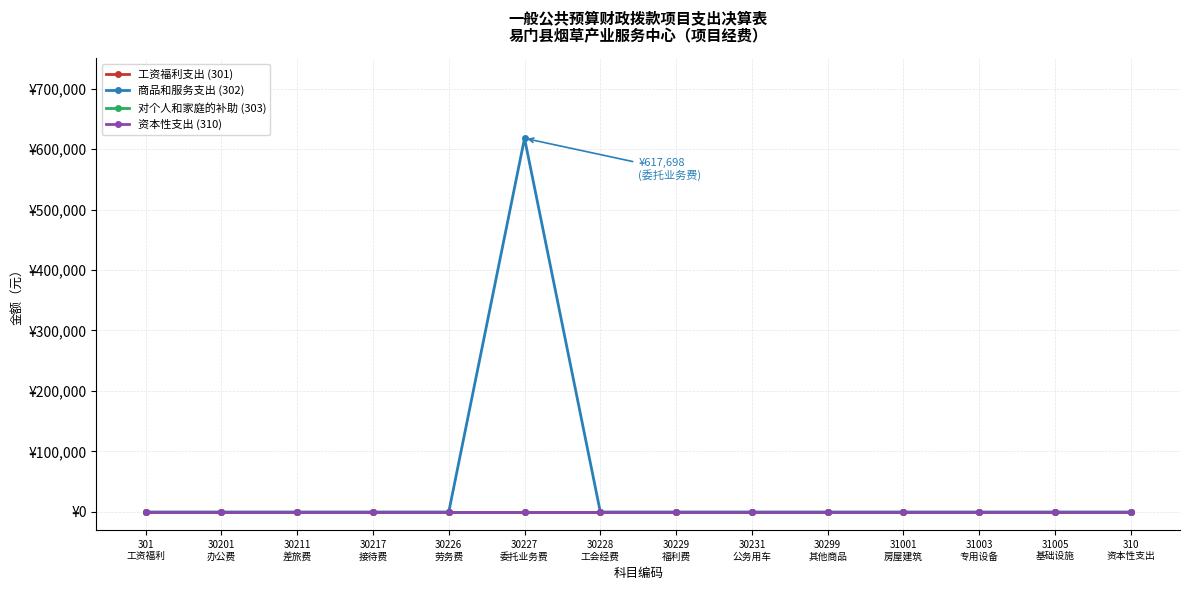

Reading left to right, what are all the values shown in this chart?

工资福利支出 (301): 0	0	0	0	0	0	0	0	0	0	0	0	0	0
商品和服务支出 (302): 0	0	0	0	0	617698	0	0	0	0	0	0	0	0
对个人和家庭的补助 (303): 0	0	0	0	0	0	0	0	0	0	0	0	0	0
资本性支出 (310): 0	0	0	0	0	0	0	0	0	0	0	0	0	0